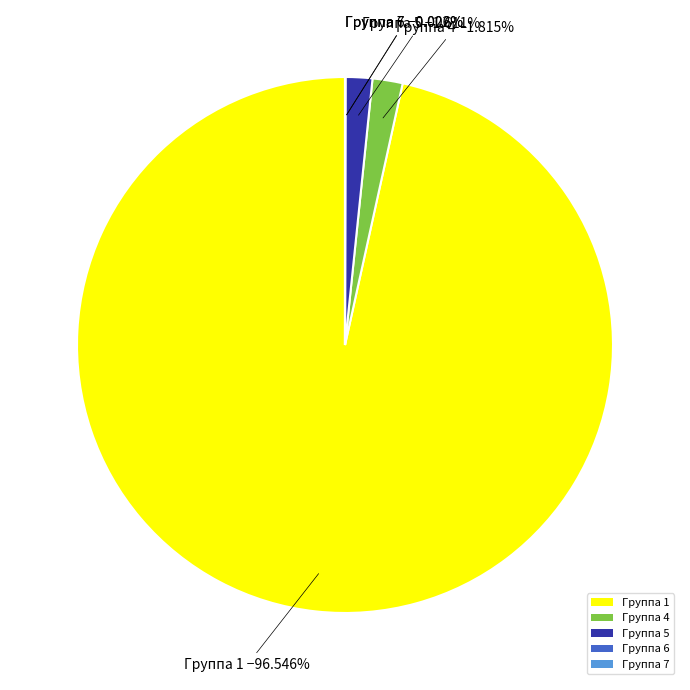

Which slice is the largest?

Группа 1